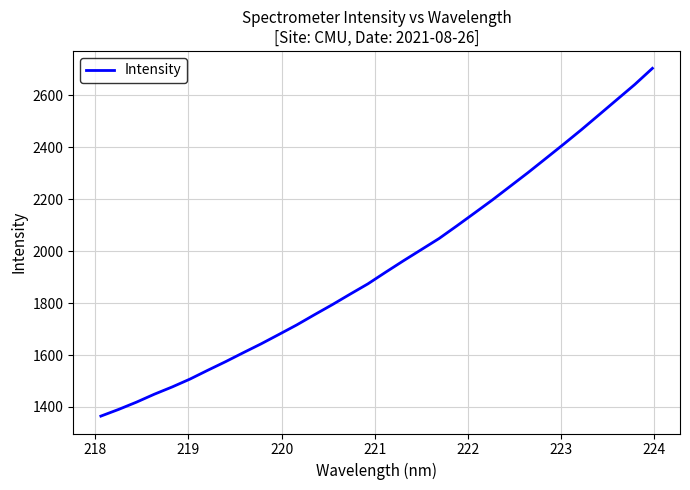

What is the minimum value shown in the chart?

1364.9